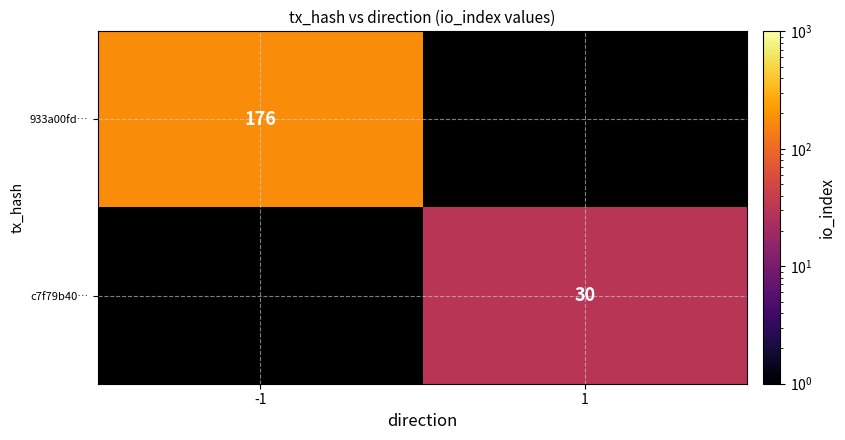

The value of 933a00fd… at -1 is 273.4. True or false?

False